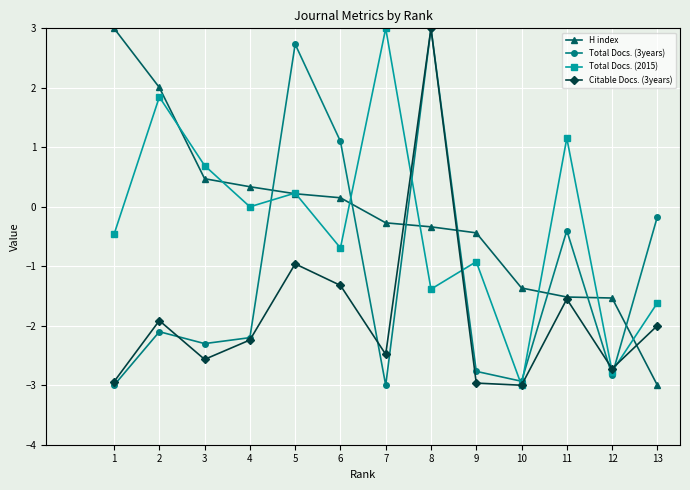

Between 5 and 9, which series saw the biggest shift?

Total Docs. (3years)